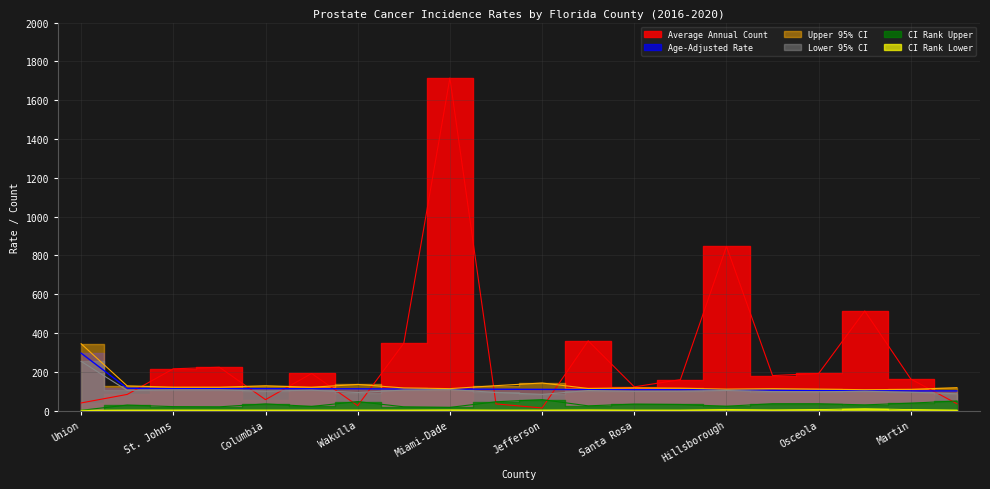

List the labels in order of Upper 95% CI value, largest first.

Union, Jefferson, Wakulla, Gadsden, Columbia, Nassau, St. Johns, Escambia, Indian River, Suwannee, Santa Rosa, Lake, Leon, Marion, Miami-Dade, Citrus, Osceola, Hillsborough, Martin, Polk